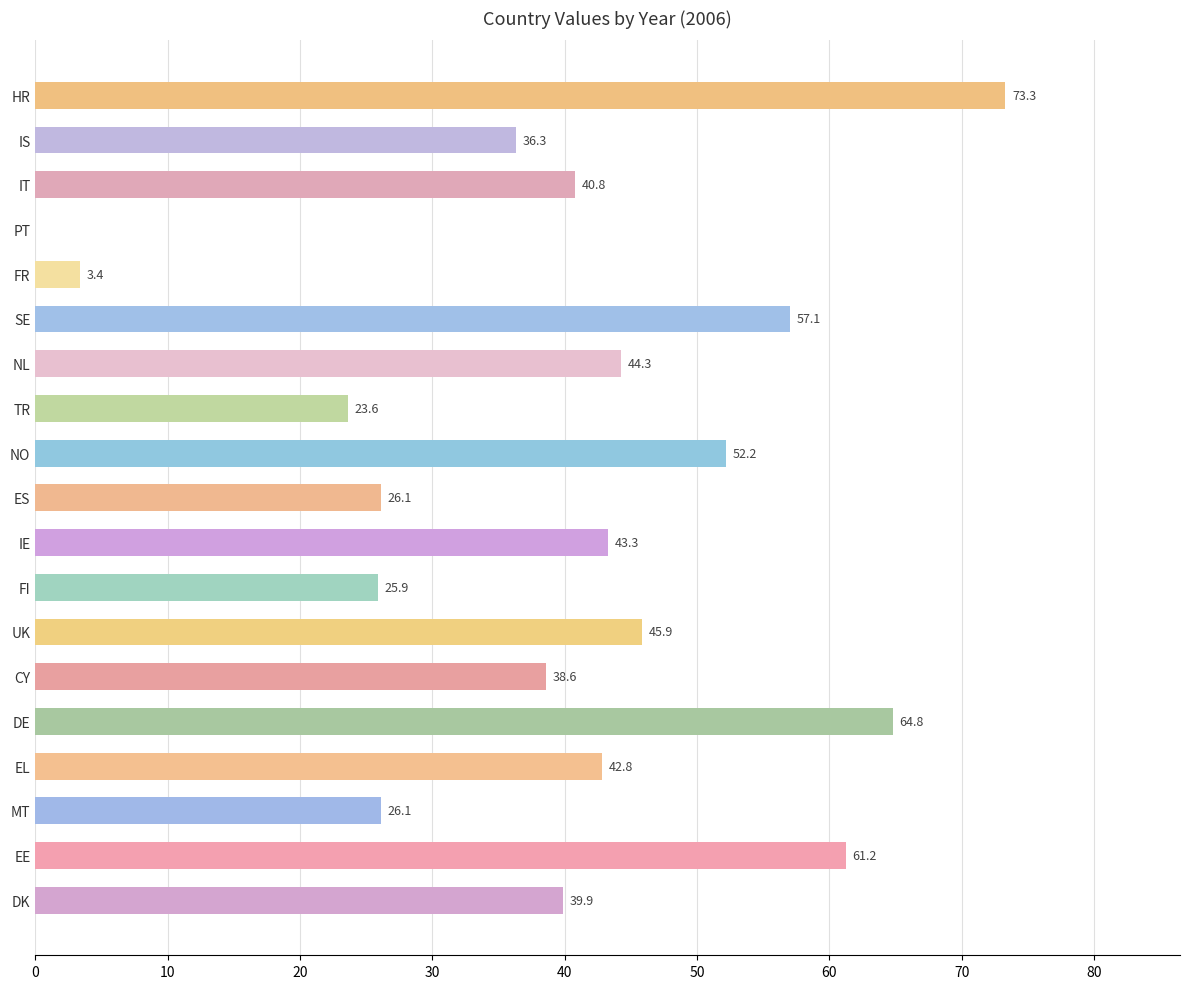

At which category does the chart reach its peak across all series?

HR